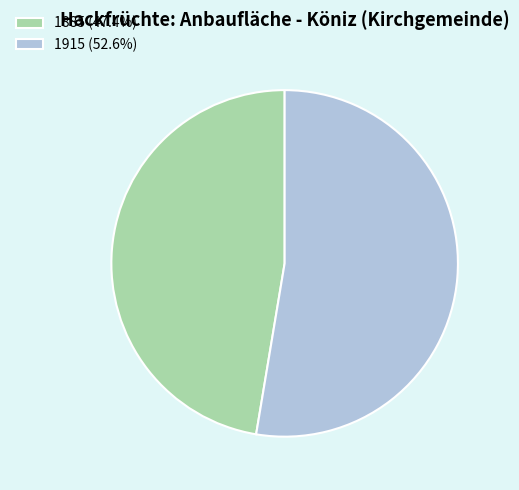

Is there a majority slice in this chart?

Yes